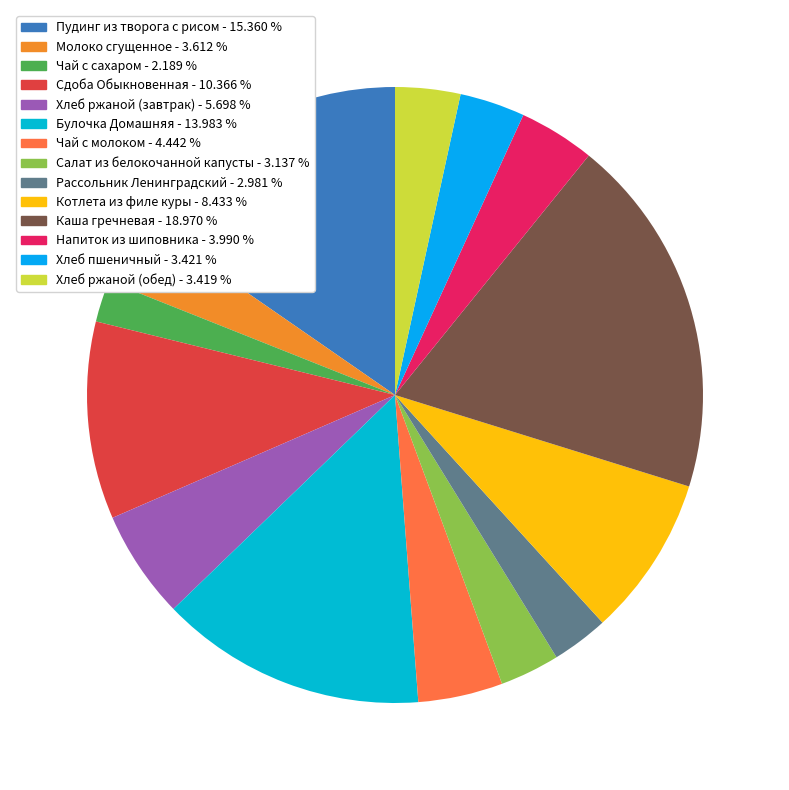

Approximately how many times larger is the value at Пудинг из творога с рисом compared to Сдоба Обыкновенная?

1.5